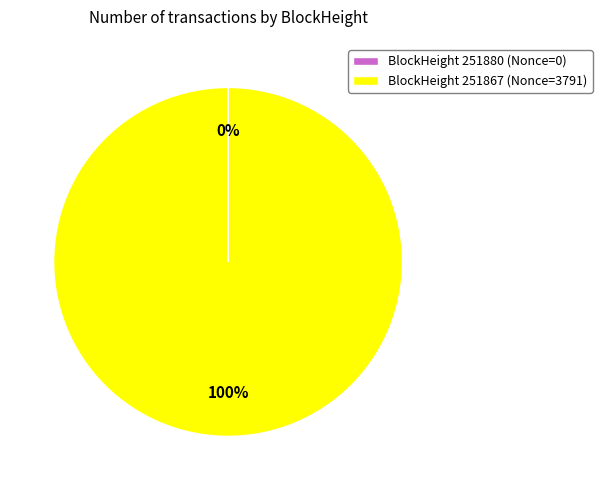

Which slice is the largest?

BlockHeight 251867 (Nonce=3791)